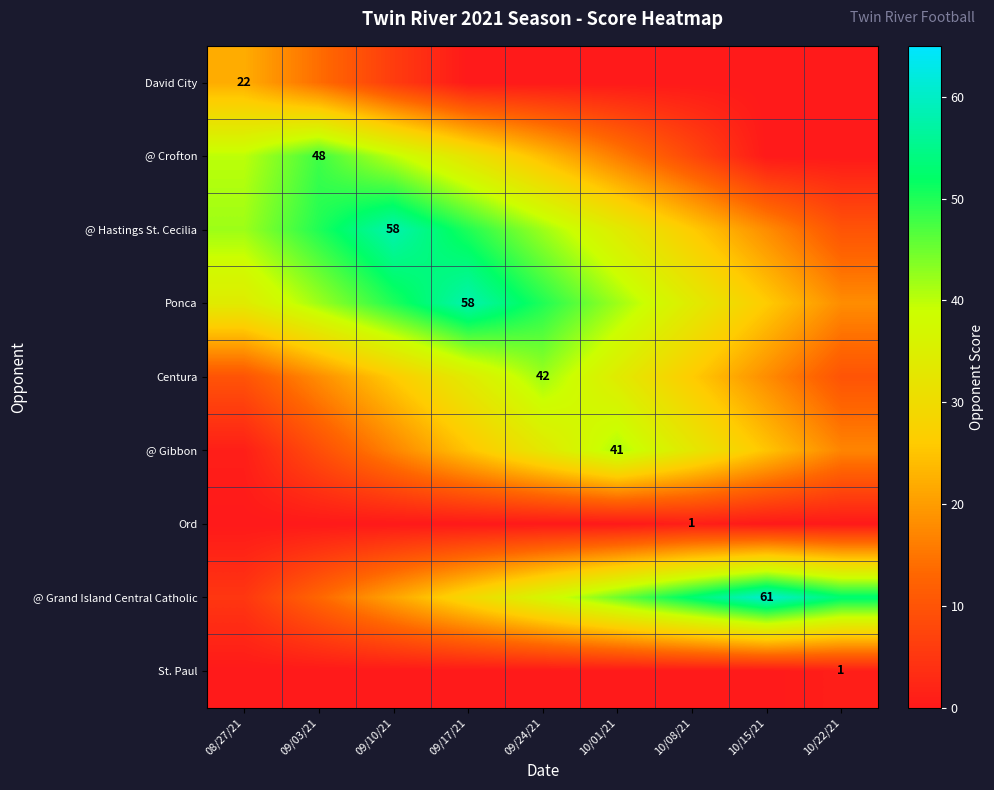

What is the sum of all St. Paul values?

1